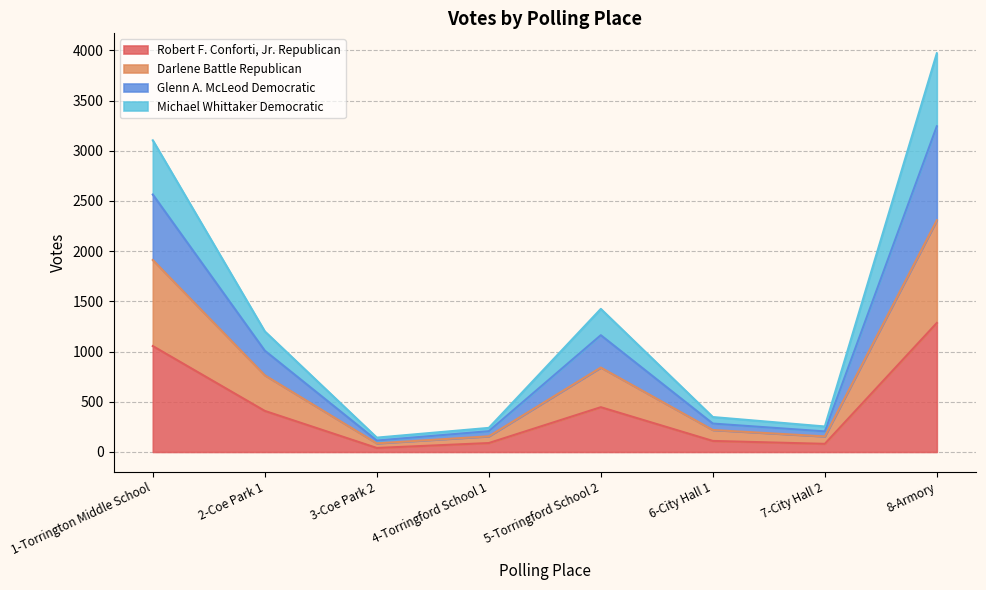

Between 1-Torrington Middle School and 8-Armory, which series saw the biggest shift?

Glenn A. McLeod Democratic